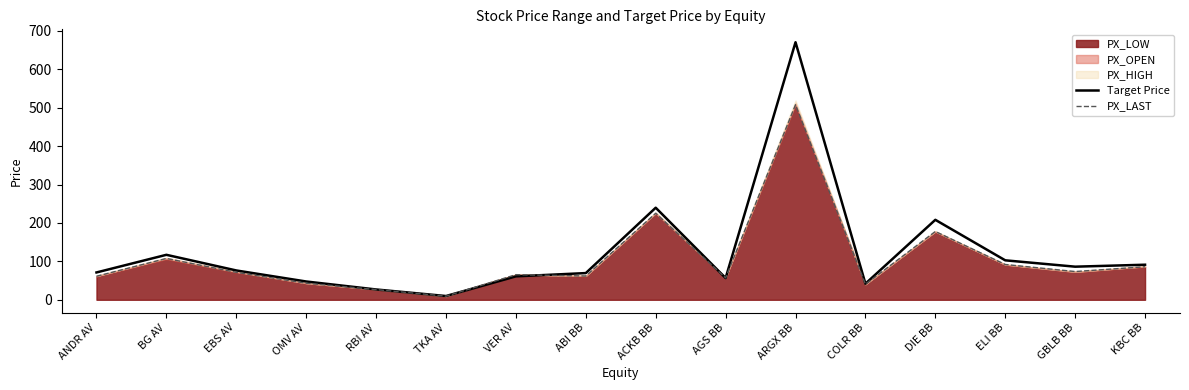

Reading left to right, what are all the values shown in this chart?

Target Price: 71.2	117.1	76.4	47.6	26.9	9.8	61.0	69.5	239.8	56.6	670.8	41.9	208.2	102.7	86.2	91.3
PX_LAST: 61.3	107.6	71.5	43.2	26.5	9.4	65.4	61.9	225.4	57.0	508.0	40.5	177.9	91.9	73.5	85.9